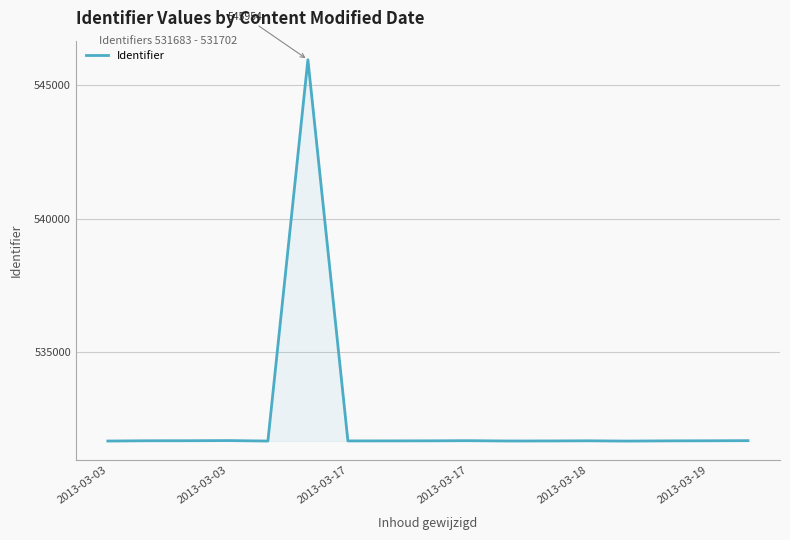

What is the smallest value displayed?

531683